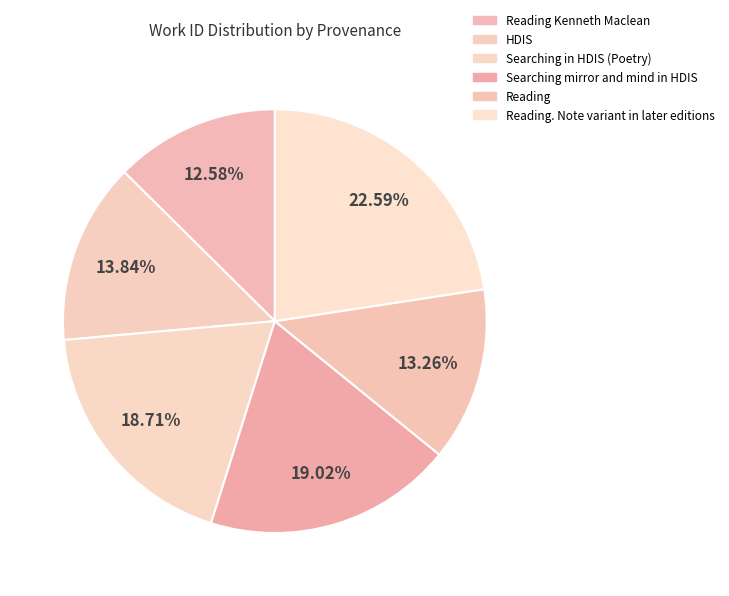

Rank the categories by value from lowest to highest.

Reading Kenneth Maclean, Reading, HDIS, Searching in HDIS (Poetry), Searching mirror and mind in HDIS, Reading. Note variant in later editions